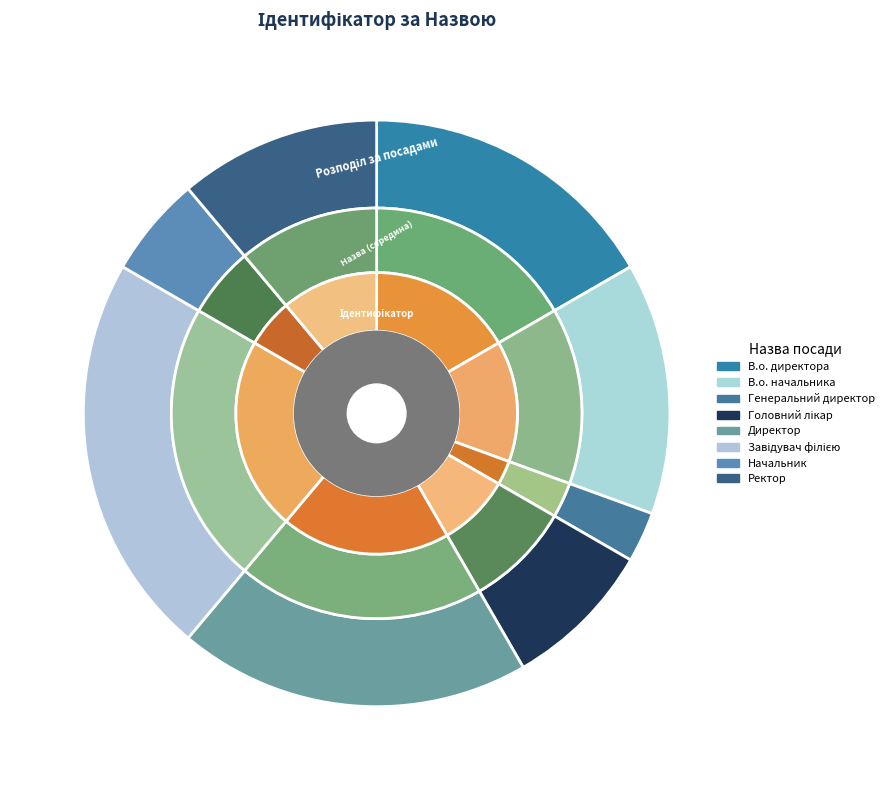

How many segments does this pie chart have?

8